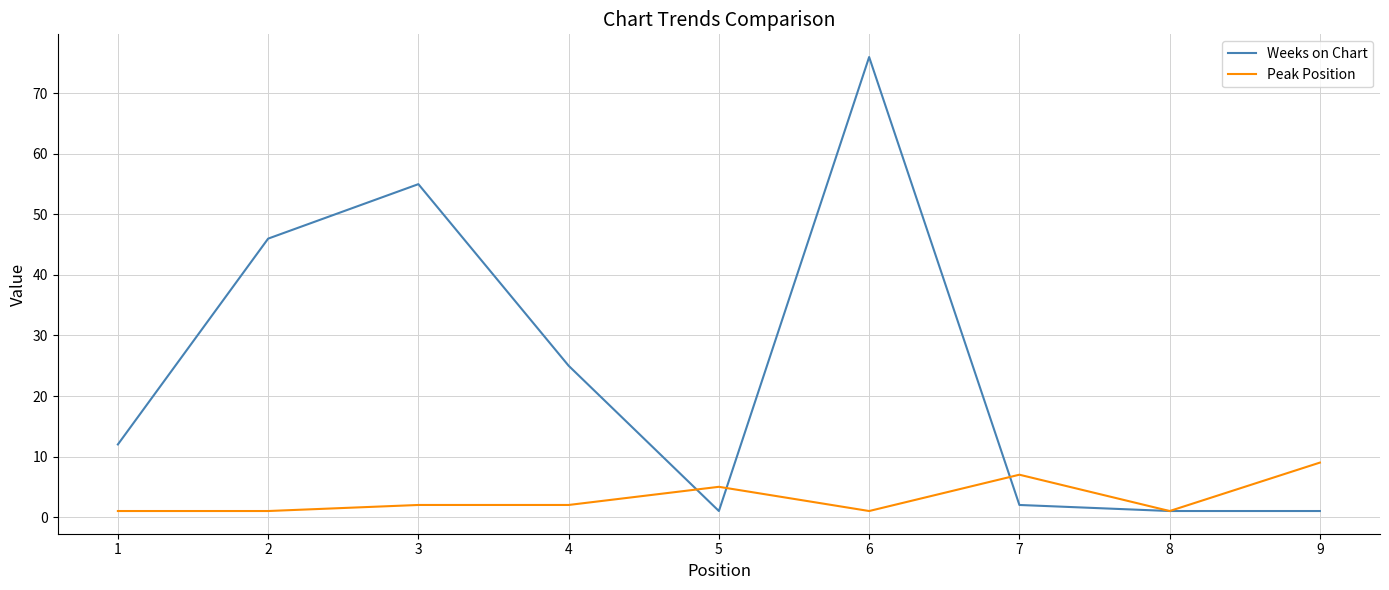

Rank the series at 1 from highest to lowest value.

Weeks on Chart, Peak Position